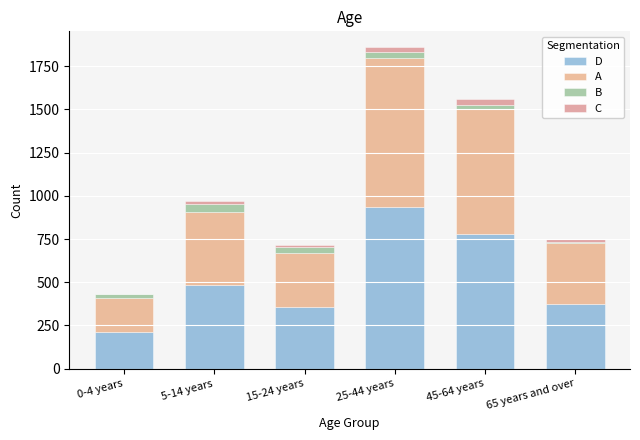

How many distinct data groups are displayed?

4